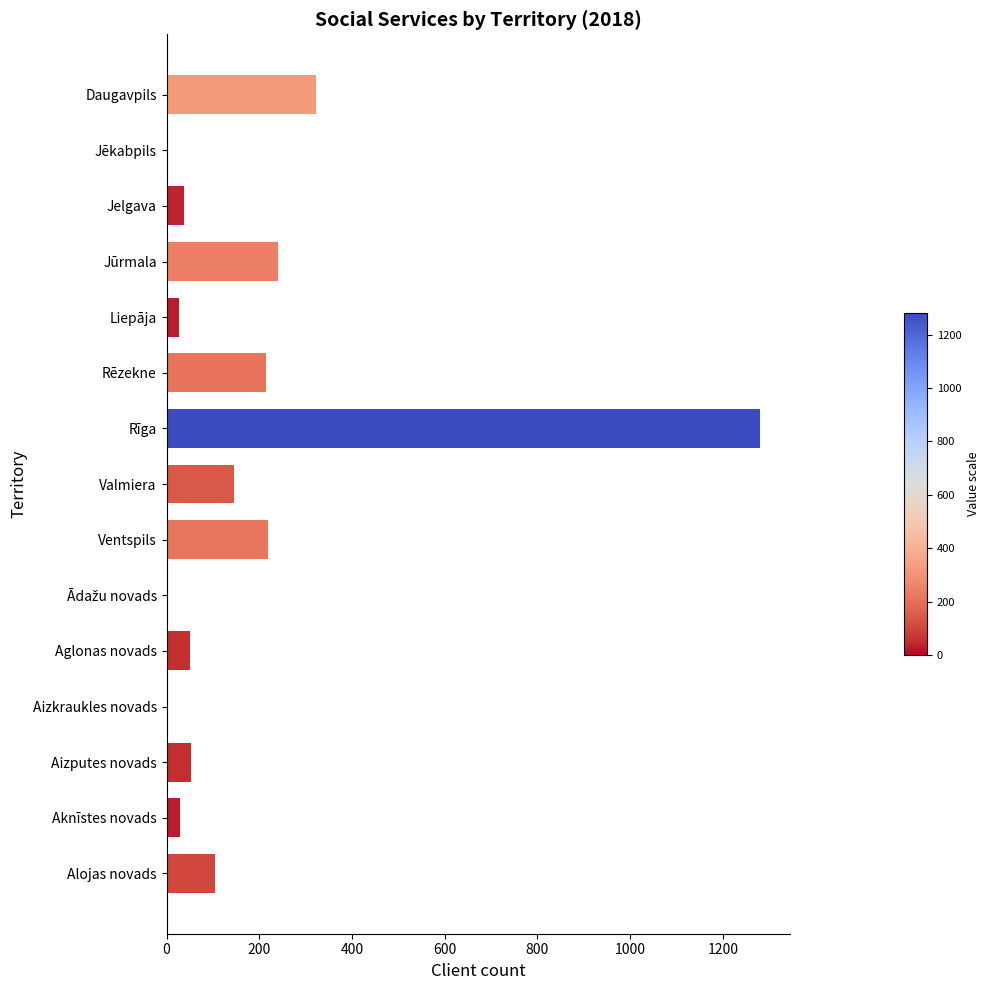

Where is the data nearest to the value 640?

Daugavpils